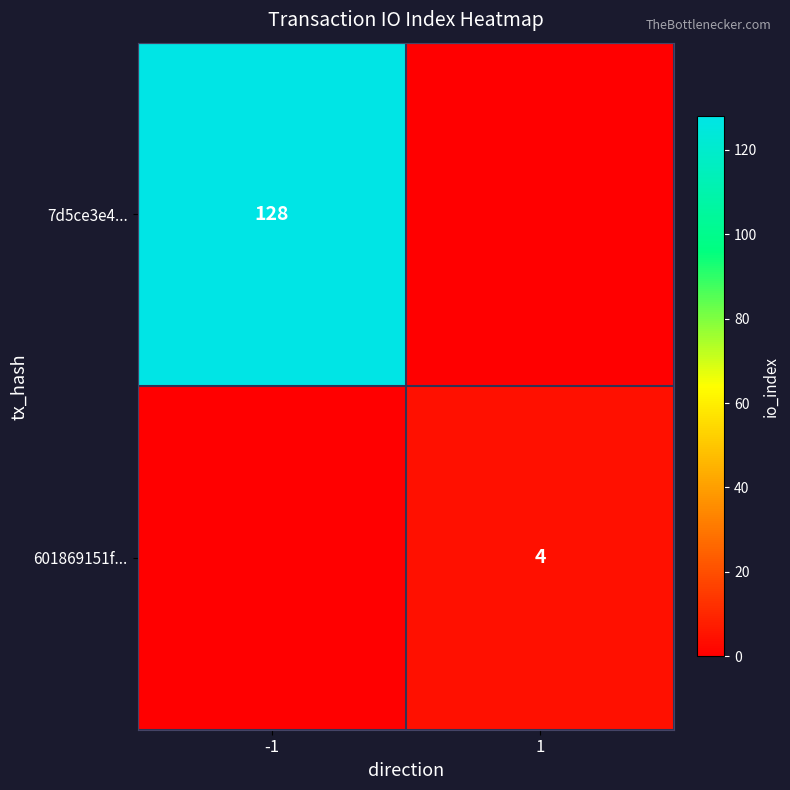

True or false: 601869151f... has a value of 2 at 1.

False